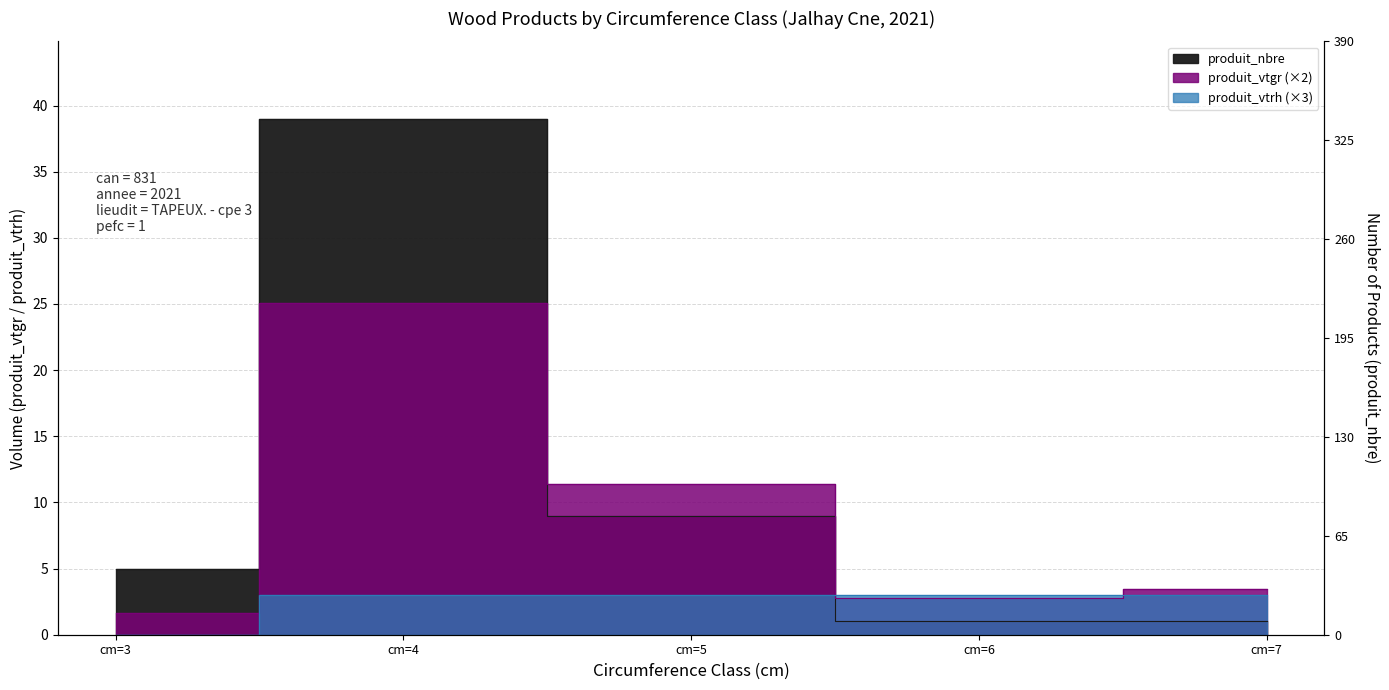

Does the chart have visible grid lines?

Yes